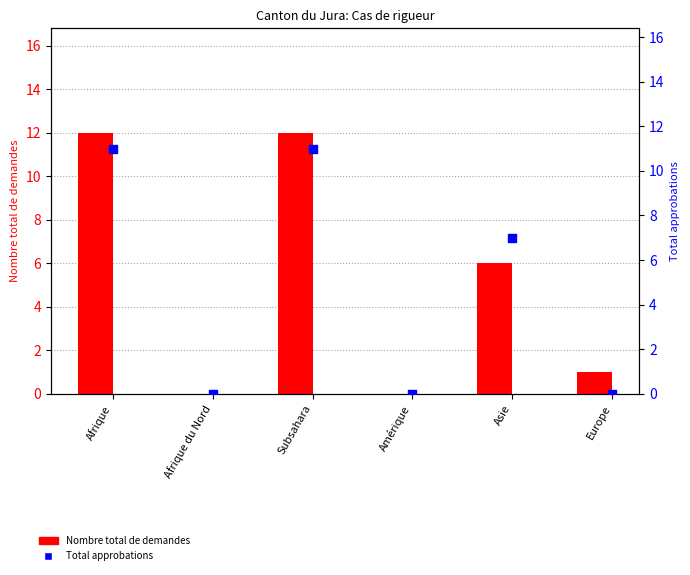

Which series contains the highest Y value?

Nombre total de demandes